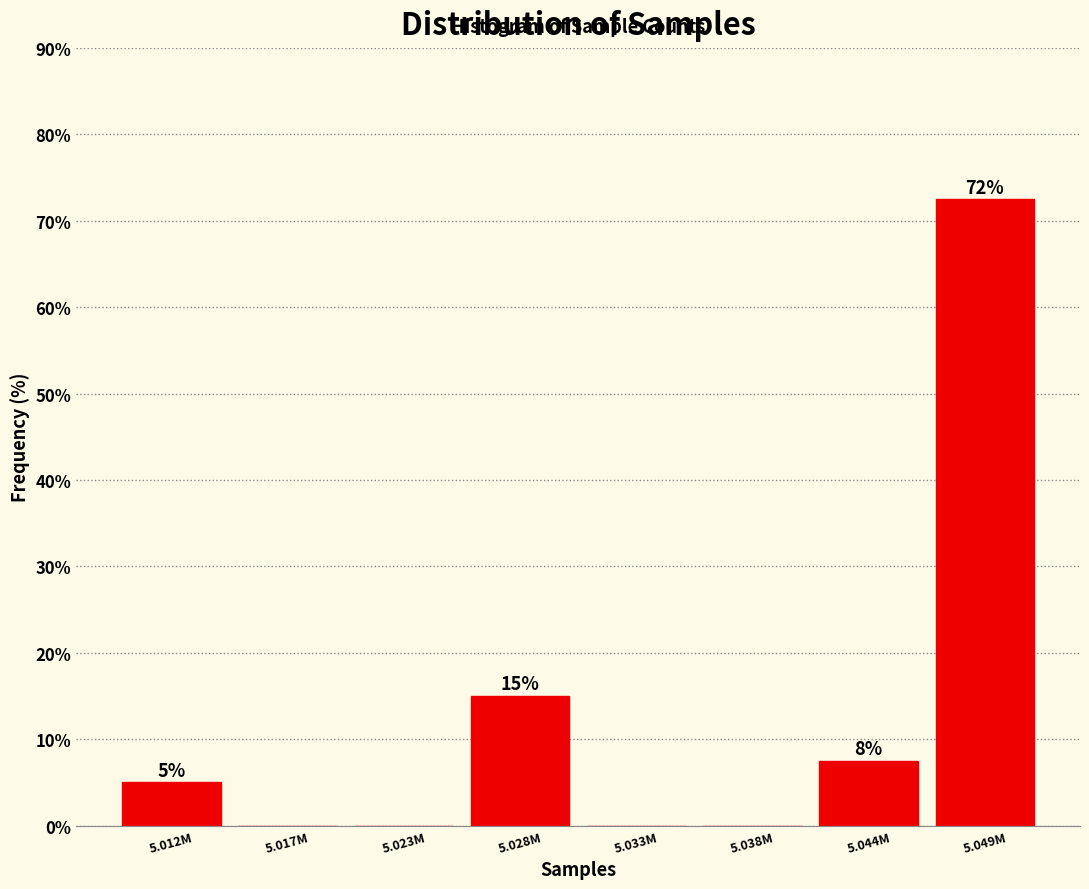

Which label corresponds to the largest value in the chart?

5.049M